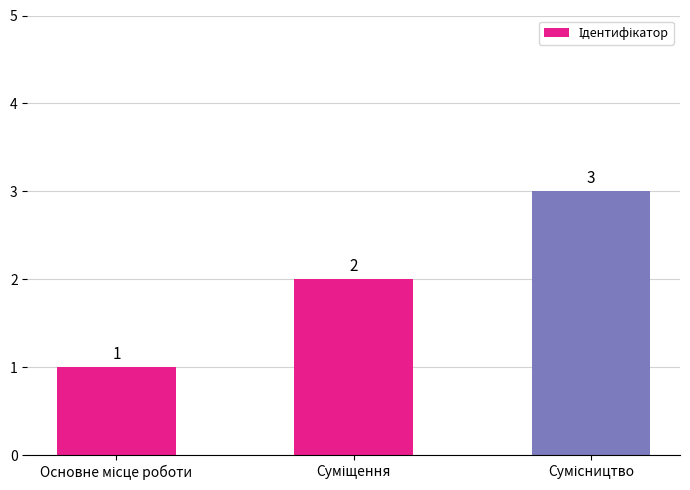

Count the values in the range 1 to 3.

3